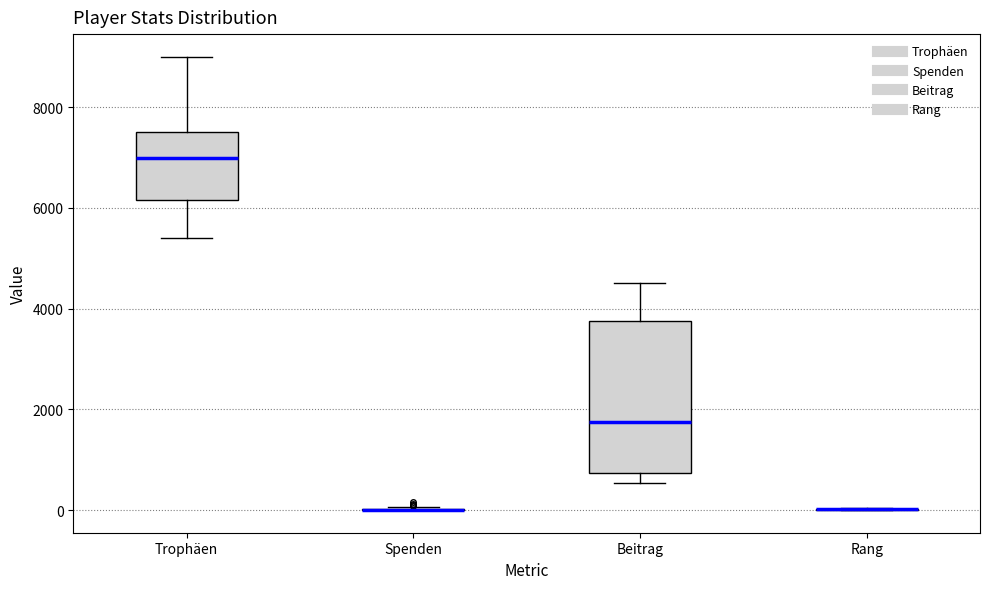

Reading left to right, read every box against the y-axis: the position of its median line, the range the box covers, and the ends of its whiskers. The values are not printed on the chart, so give them approximately, as read against the axis.

Trophäen: median 7000, box 6200 to 7600, whiskers 5400 to 9000
Spenden: box collapsed to a line at 0, whiskers 0 to 0
Beitrag: median 1800, box 800 to 3800, whiskers 600 to 4600
Rang: box collapsed to a line at 0, whiskers 0 to 0